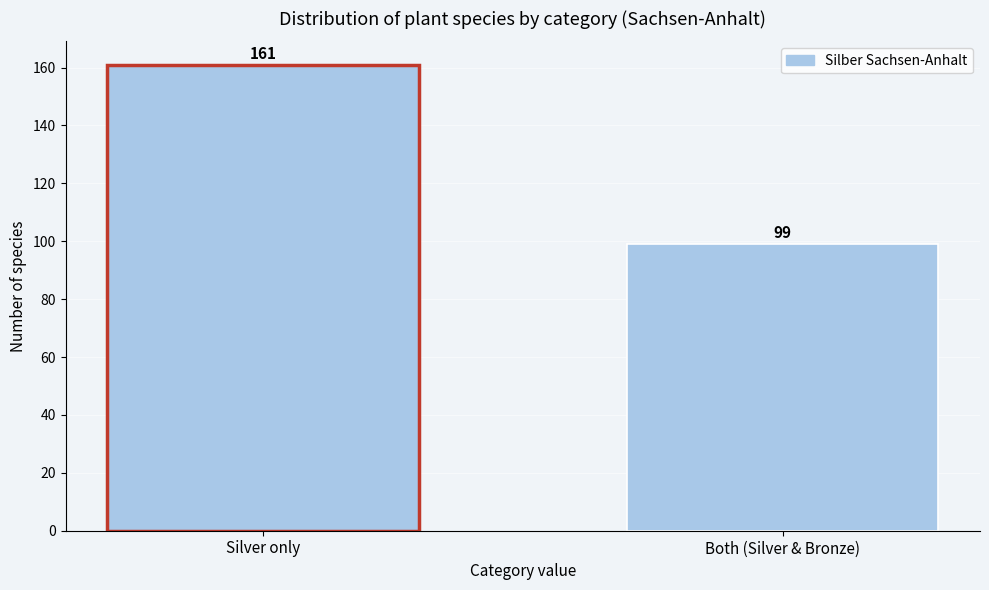

Reading left to right, extract all data points from this chart.

Silver only=161	Both (Silver & Bronze)=99